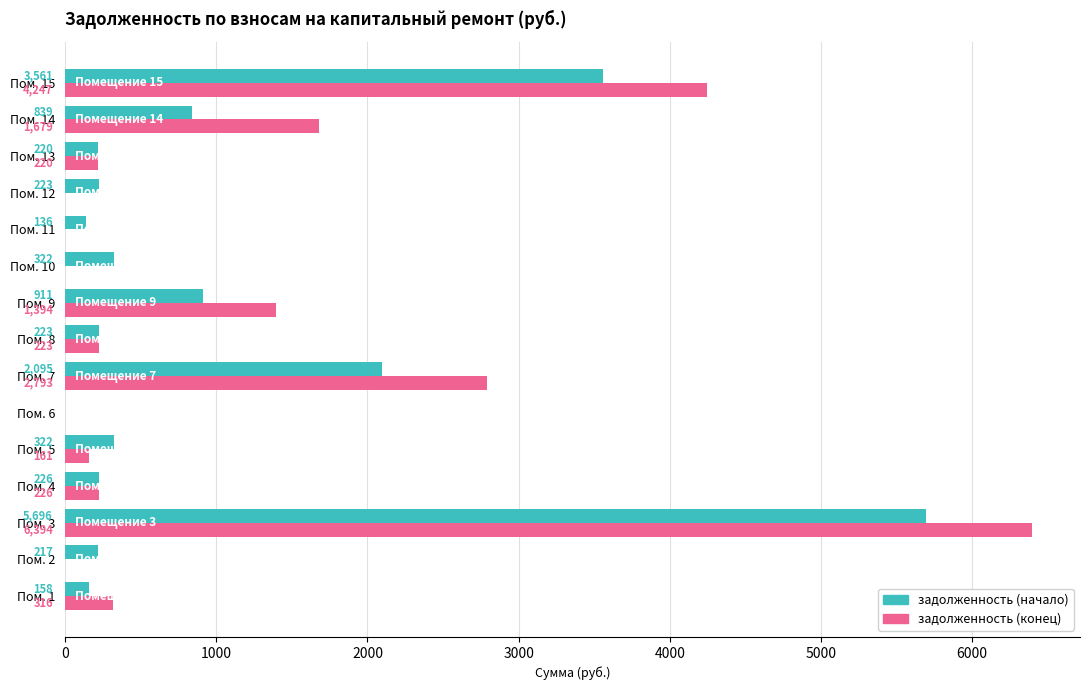

At which category is the sum across all series the highest?

Пом. 3